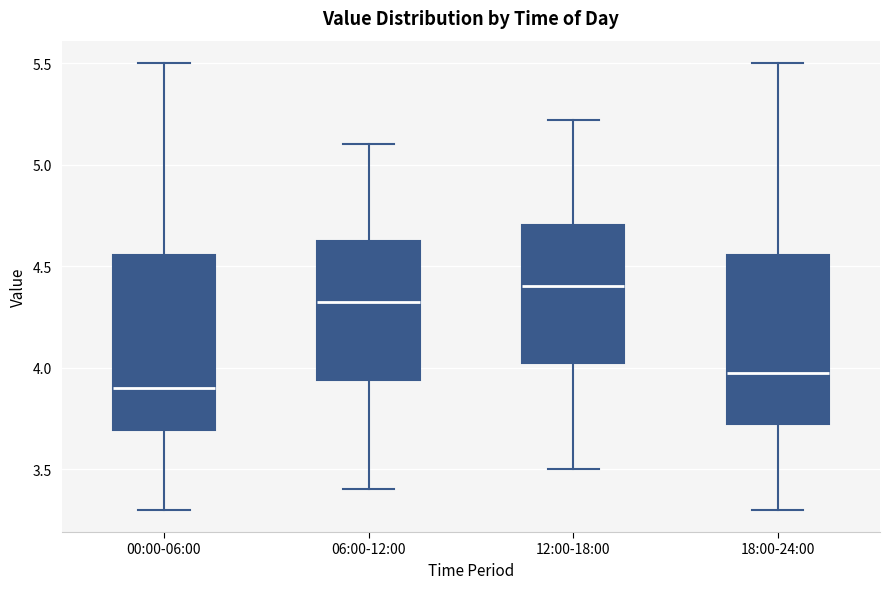

Reading left to right, read every box against the y-axis: the position of its median line, the range the box covers, and the ends of its whiskers. The values are not printed on the chart, so give them approximately, as read against the axis.

00:00-06:00: median 3.90, box 3.70 to 4.55, whiskers 3.30 to 5.50
06:00-12:00: median 4.35, box 3.95 to 4.65, whiskers 3.40 to 5.10
12:00-18:00: median 4.40, box 4.00 to 4.70, whiskers 3.50 to 5.20
18:00-24:00: median 4.00, box 3.70 to 4.55, whiskers 3.30 to 5.50